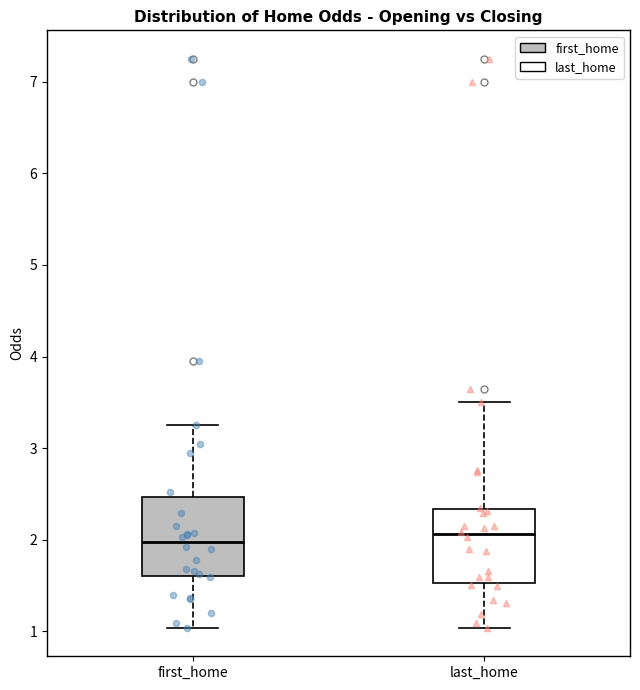

Reading left to right, read every box against the y-axis: the position of its median line, the range the box covers, and the ends of its whiskers. The values are not printed on the chart, so give them approximately, as read against the axis.

first_home: median 2.0, box 1.6 to 2.5, whiskers 1.0 to 3.3
last_home: median 2.1, box 1.5 to 2.3, whiskers 1.0 to 3.5